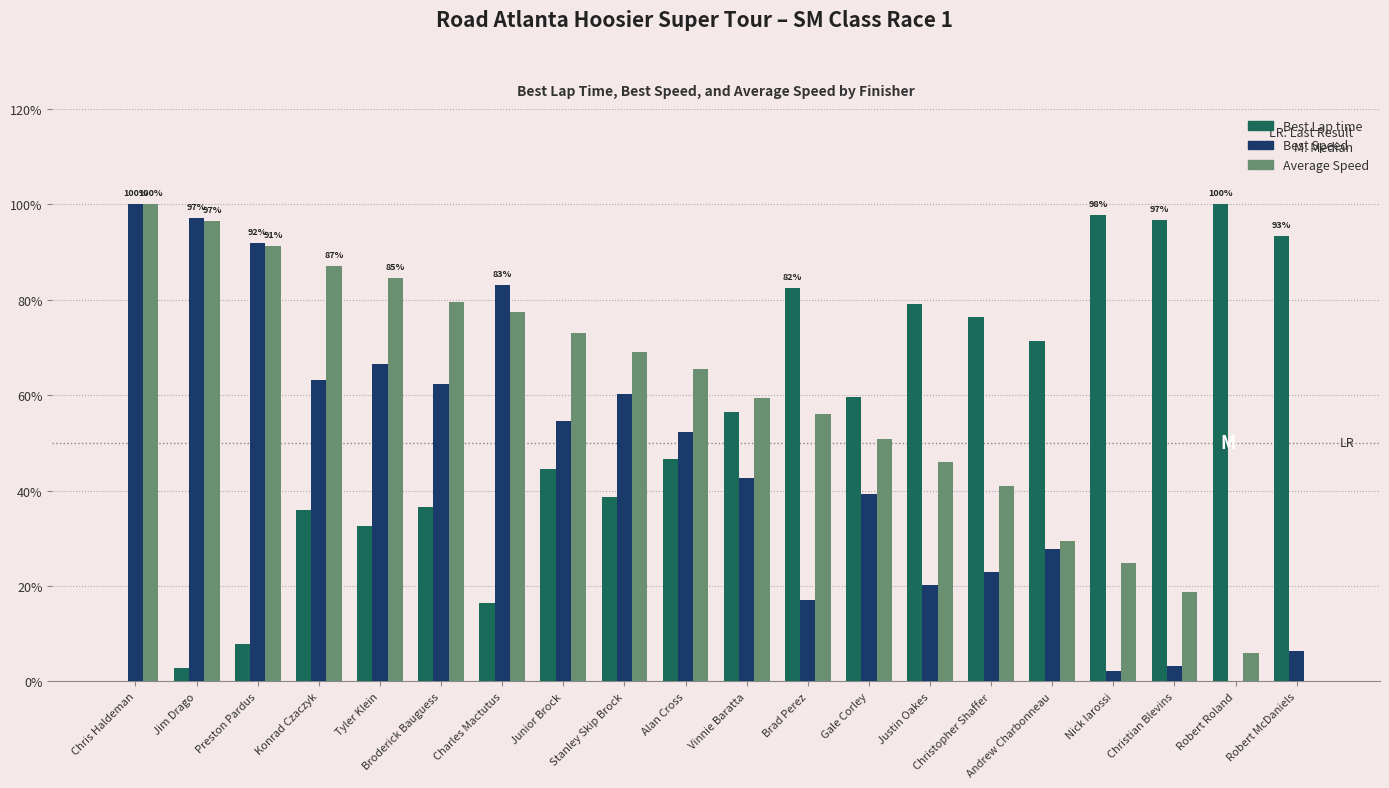

At which label does Best Lap time reach its peak?

Robert Roland